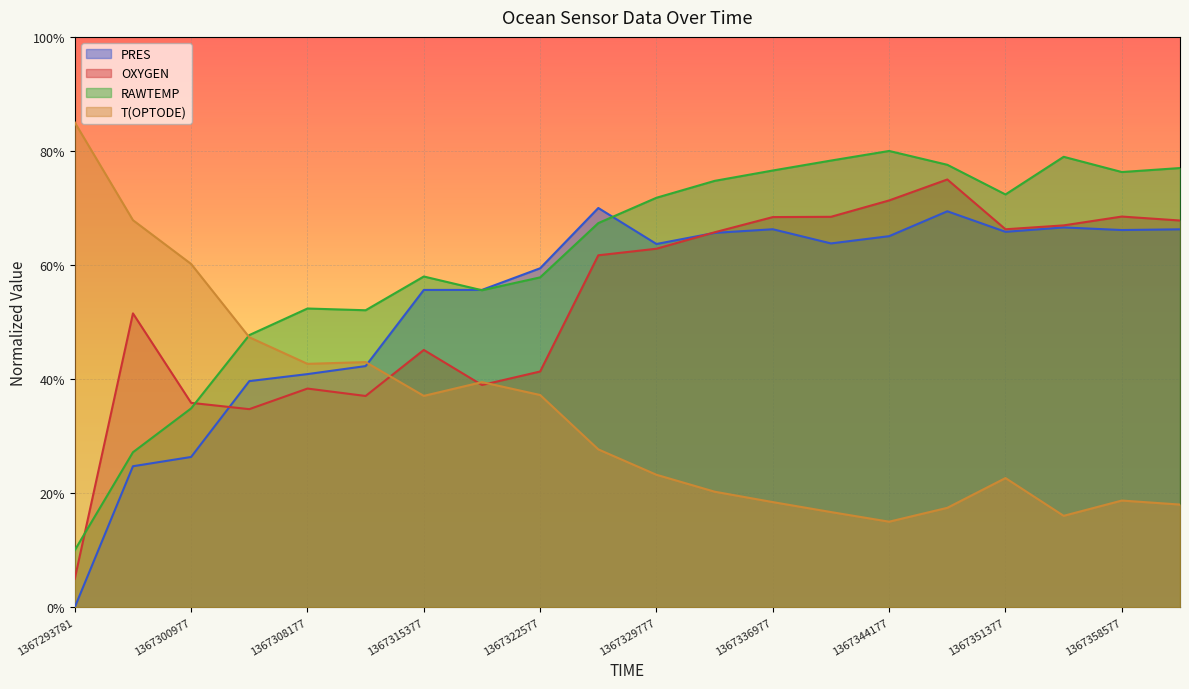

Where do T(OPTODE) and OXYGEN first cross each other?

1367311777 and 1367315377